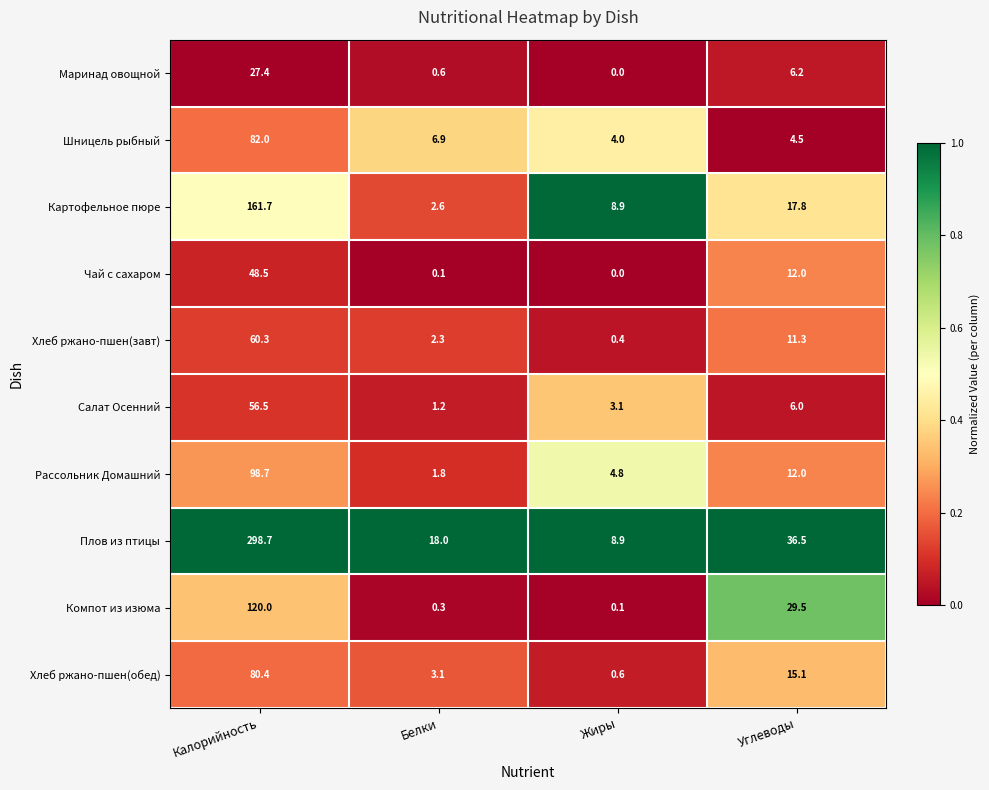

What is the difference between the highest and lowest values at Калорийность?

271.3